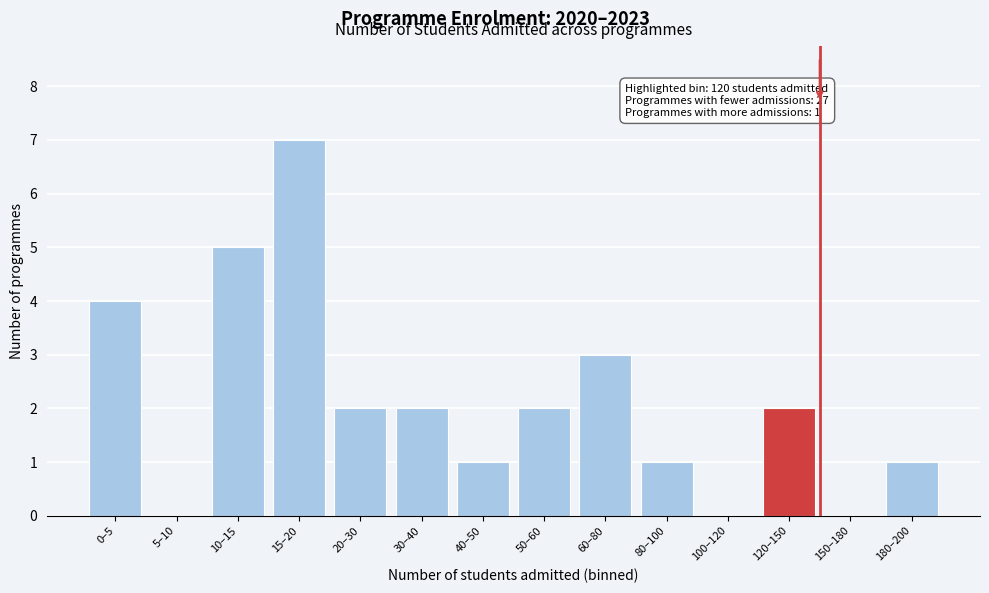

Reading left to right, what are all the values shown in this chart?

0–5=4	5–10=0	10–15=5	15–20=7	20–30=2	30–40=2	40–50=1	50–60=2	60–80=3	80–100=1	100–120=0	120–150=2	150–180=0	180–200=1